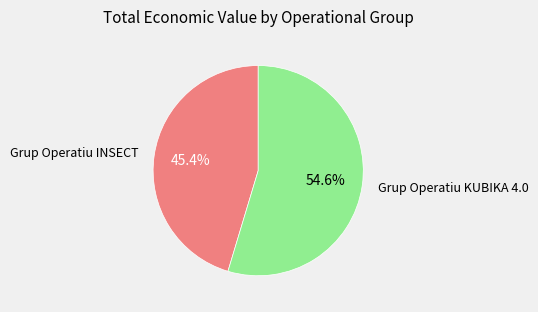

What is the ratio of the value at Grup Operatiu KUBIKA 4.0 to the value at Grup Operatiu INSECT?

1.2